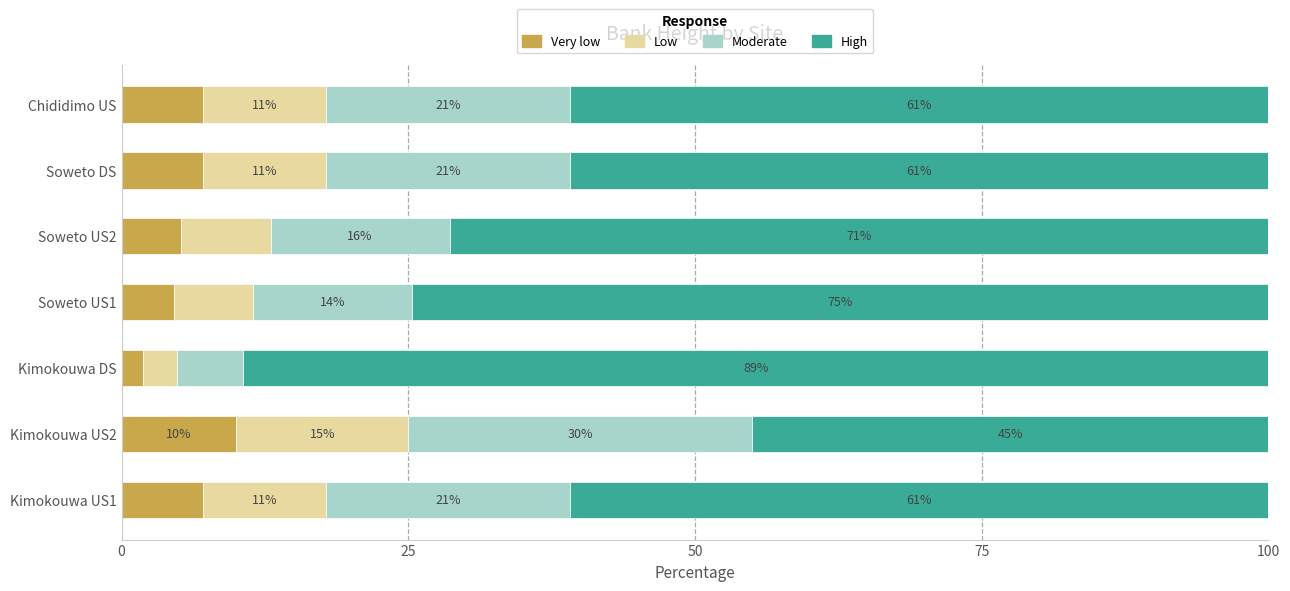

The Very low series shows 7.1 at Chididimo US. True or false?

True